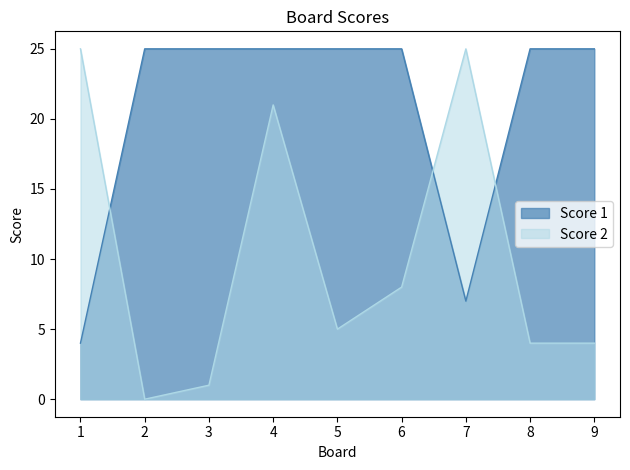

List the labels in order of Score 1 value, largest first.

2, 3, 4, 5, 6, 8, 9, 7, 1